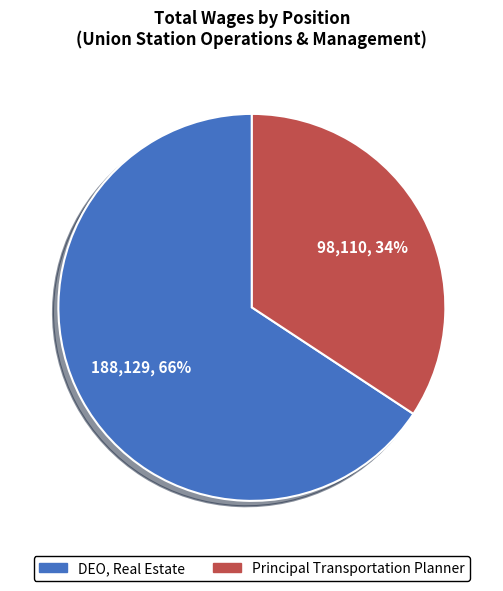

To the nearest percent, what is the combined percentage of Principal Transportation Planner and DEO, Real Estate?

100%